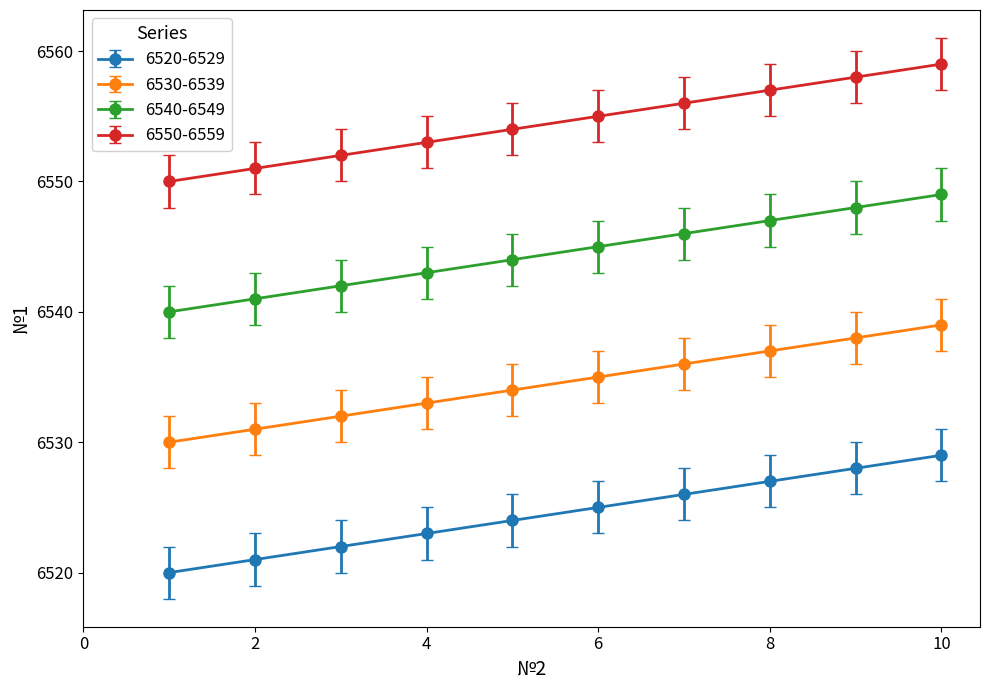

List the series in order of their peak value, highest first.

6550-6559, 6540-6549, 6530-6539, 6520-6529